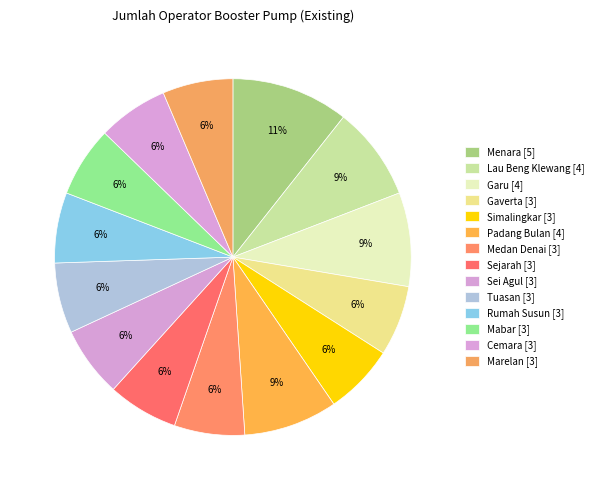

Count the number of slices in the pie.

14